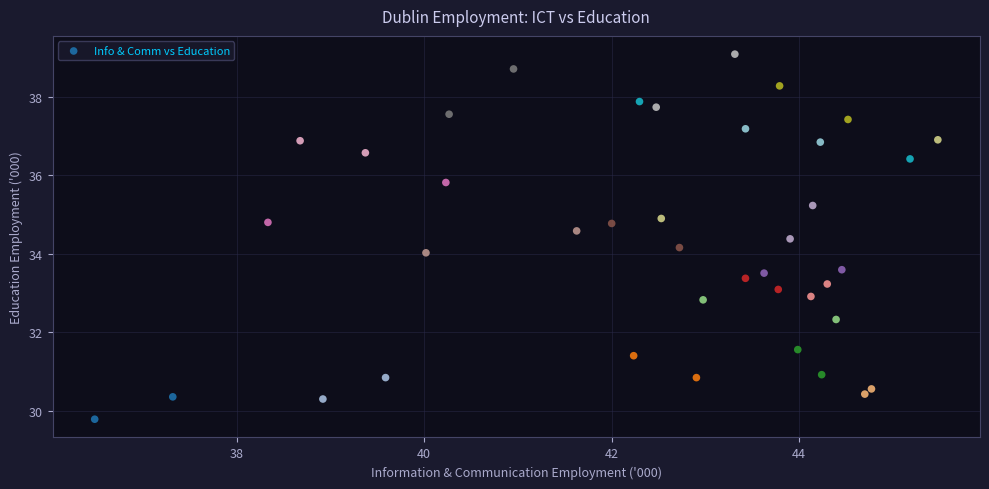

What is the range of X values (max minus min)?

9.0